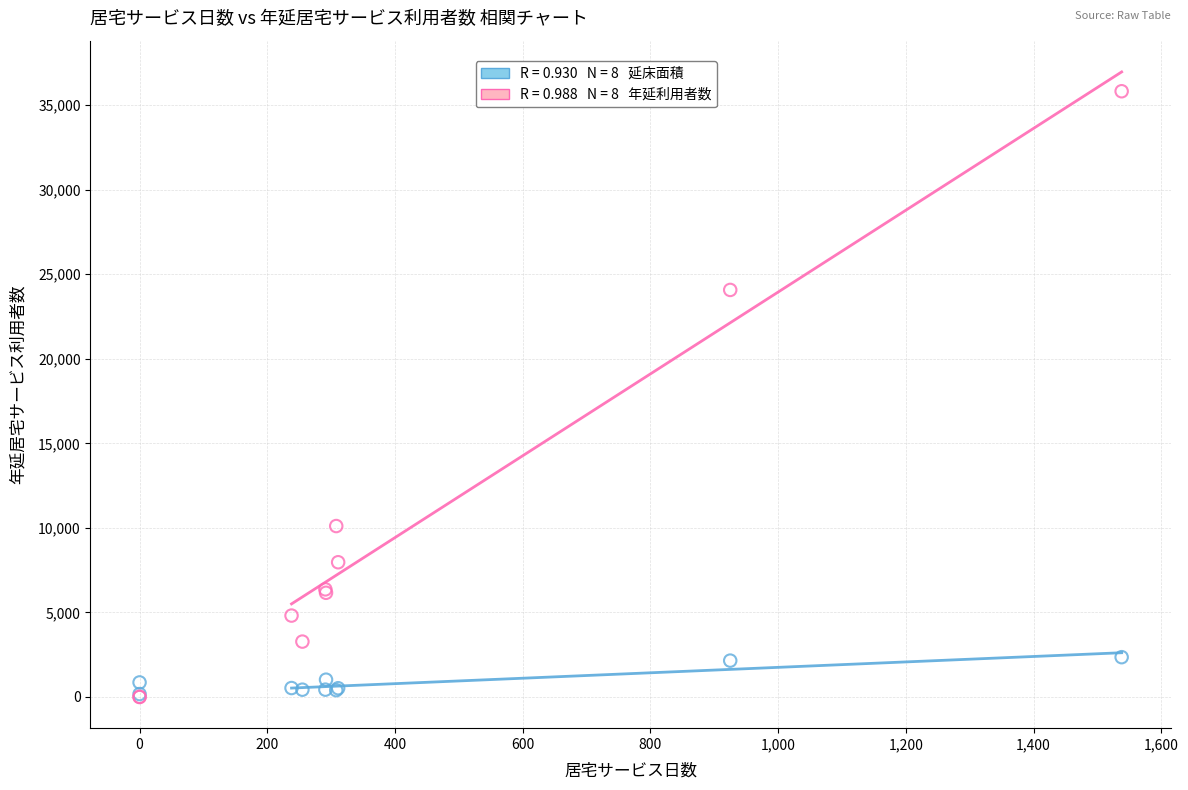

Across all series, what Y value is closest to 17912?

24073